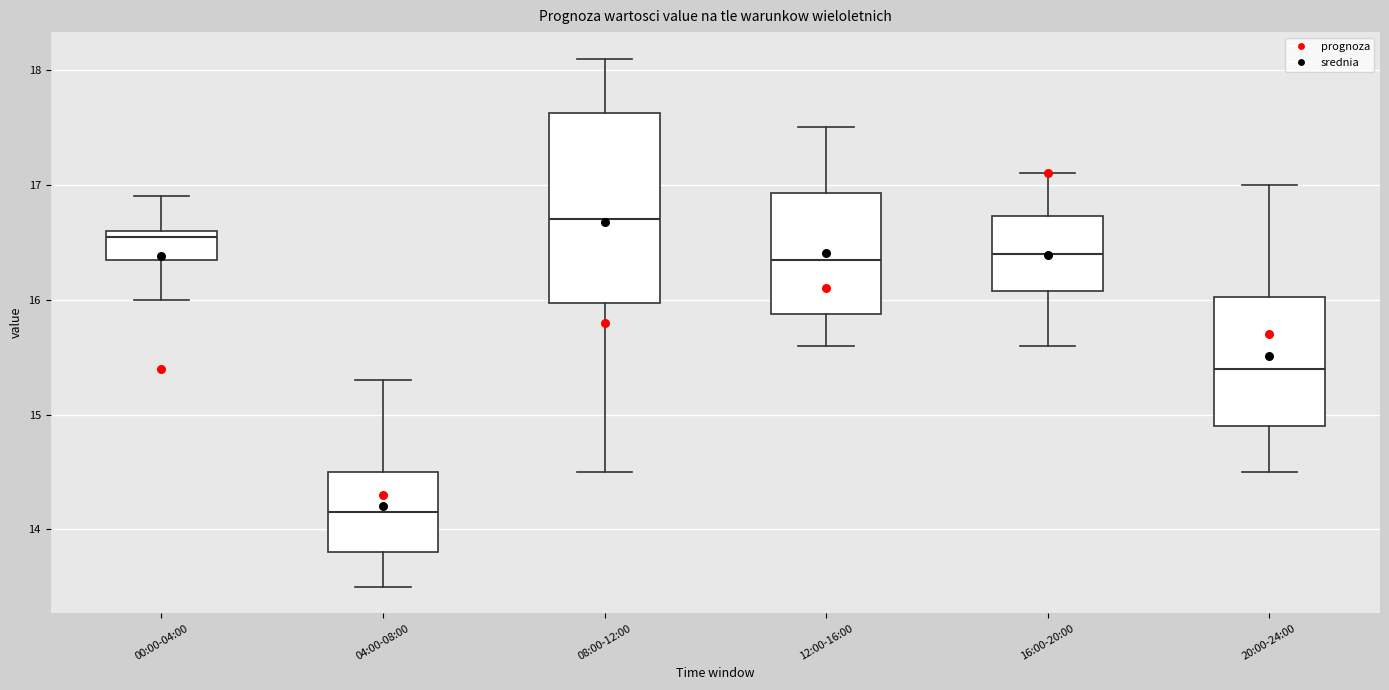

Reading left to right, read every box against the y-axis: the position of its median line, the range the box covers, and the ends of its whiskers. The values are not printed on the chart, so give them approximately, as read against the axis.

00:00-04:00: median 16.6 (just below the box's upper edge), box 16.4 to 16.6, whiskers 16.0 to 16.9
04:00-08:00: median 14.2, box 13.8 to 14.5, whiskers 13.5 to 15.3
08:00-12:00: median 16.7, box 16.0 to 17.6, whiskers 14.5 to 18.1
12:00-16:00: median 16.4, box 15.9 to 16.9, whiskers 15.6 to 17.5
16:00-20:00: median 16.4, box 16.1 to 16.7, whiskers 15.6 to 17.1
20:00-24:00: median 15.4, box 14.9 to 16.0, whiskers 14.5 to 17.0